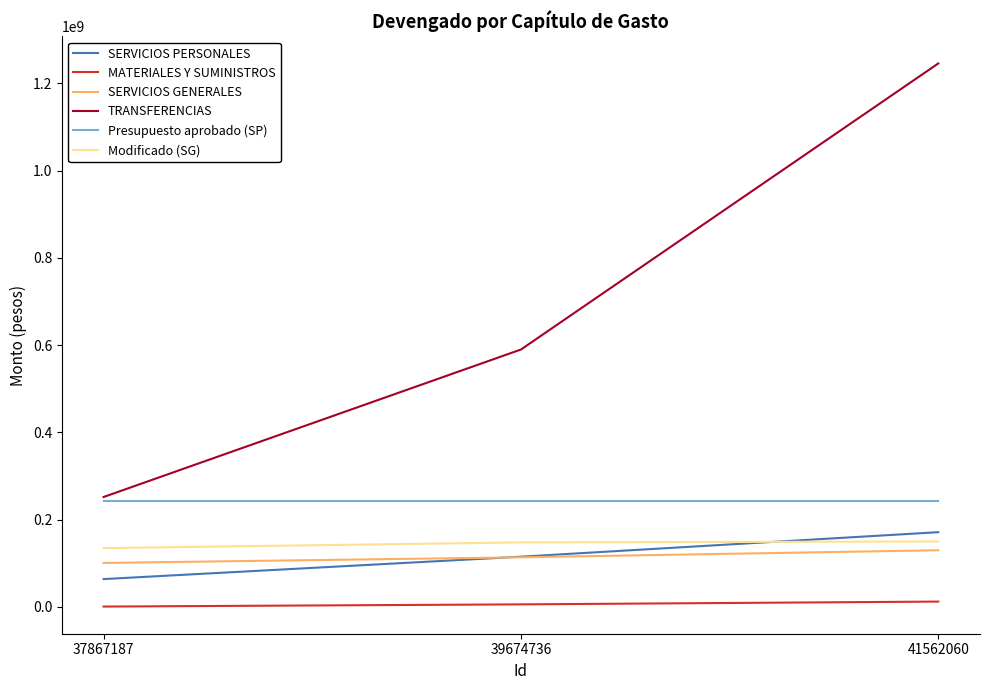

The SERVICIOS GENERALES series shows 100923864.8 at 37867187. True or false?

True